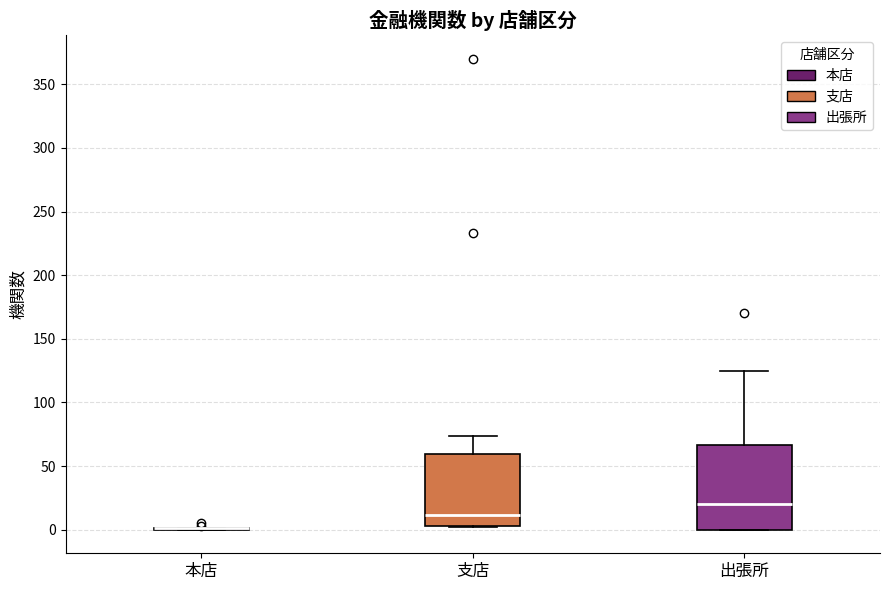

Reading left to right, transcribe this box plot: for each box, give where its median line is, the range the box spans, and where its two whiskers end, as read against the y-axis. The values are not printed on the chart, so give them approximately, as read against the axis.

本店: box collapsed to a line at 0, whiskers 0 to 0
支店: median 10, box 5 to 60, whiskers 0 to 75
出張所: median 20, box 0 to 65, whiskers 0 to 125